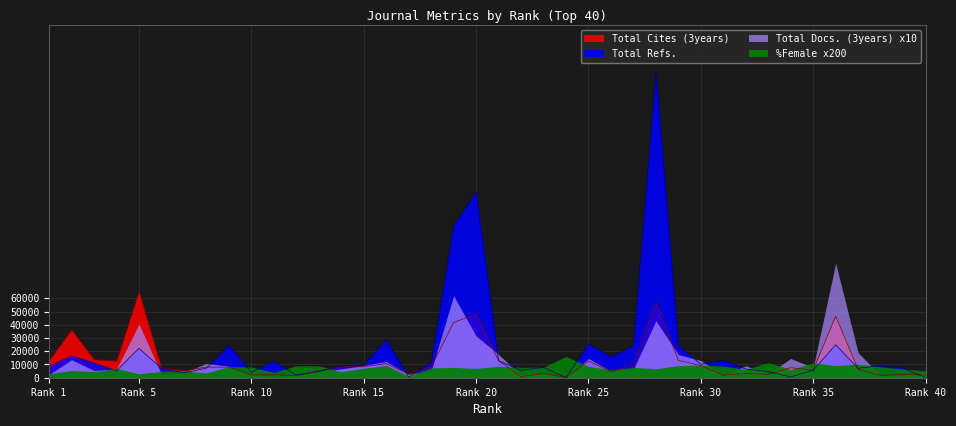

What is the average value of the Total Cites (3years) series?

12807